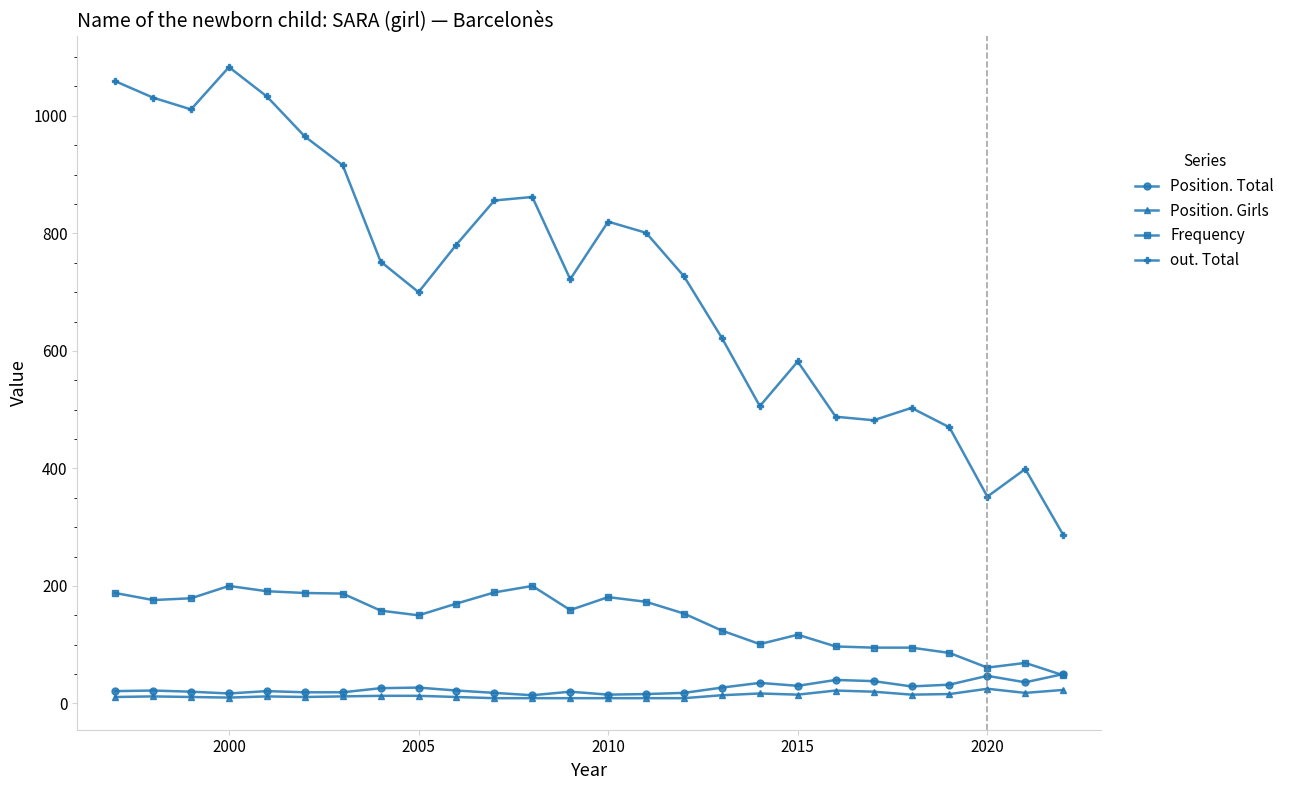

Which series has the largest range (max minus min)?

out. Total